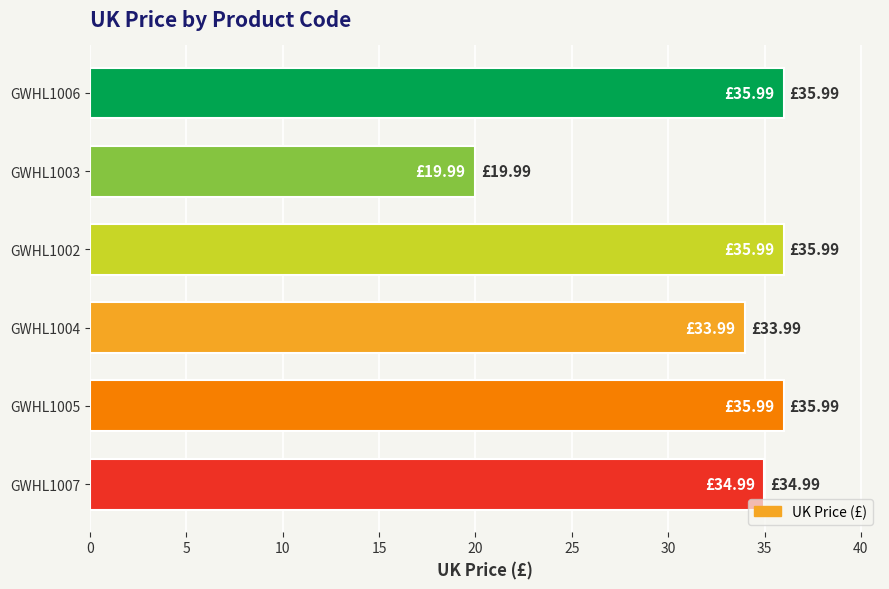

What is the average value?

32.8